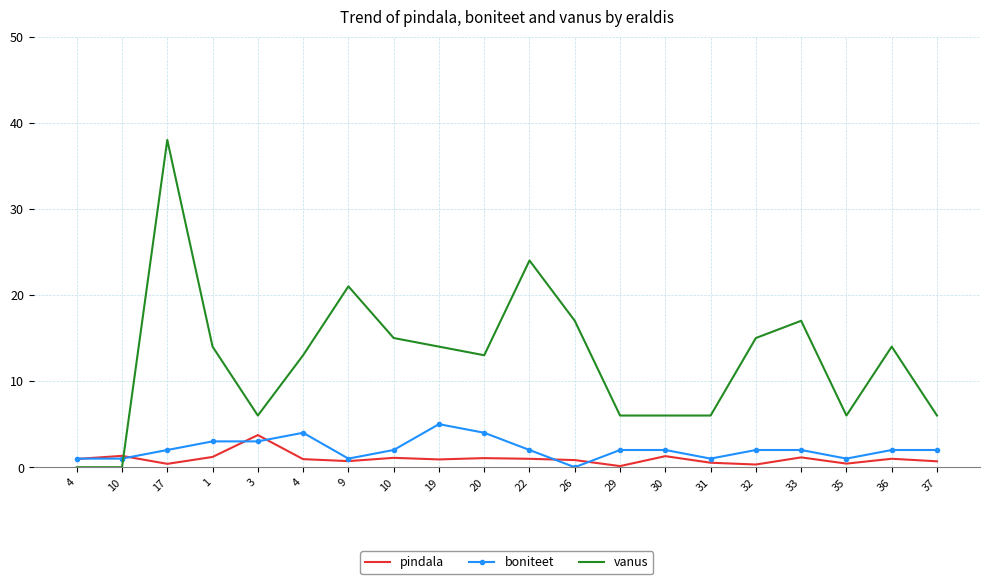

In pindala, how many points are lower than both neighbors (excluding endpoints)?

6